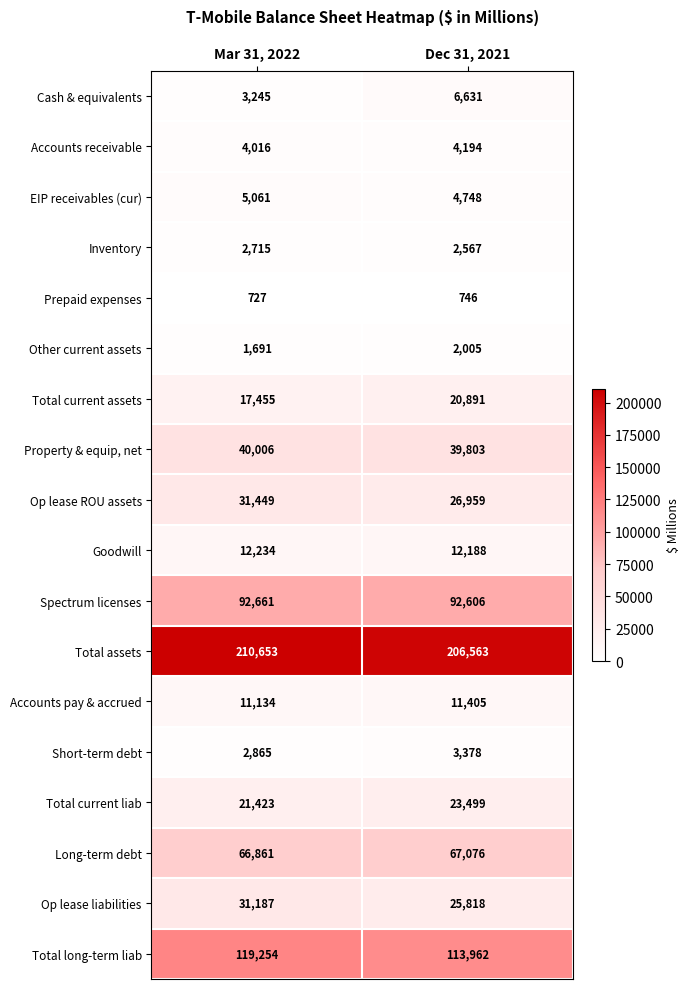

What value does the Spectrum licenses series have at Dec 31, 2021?

92606